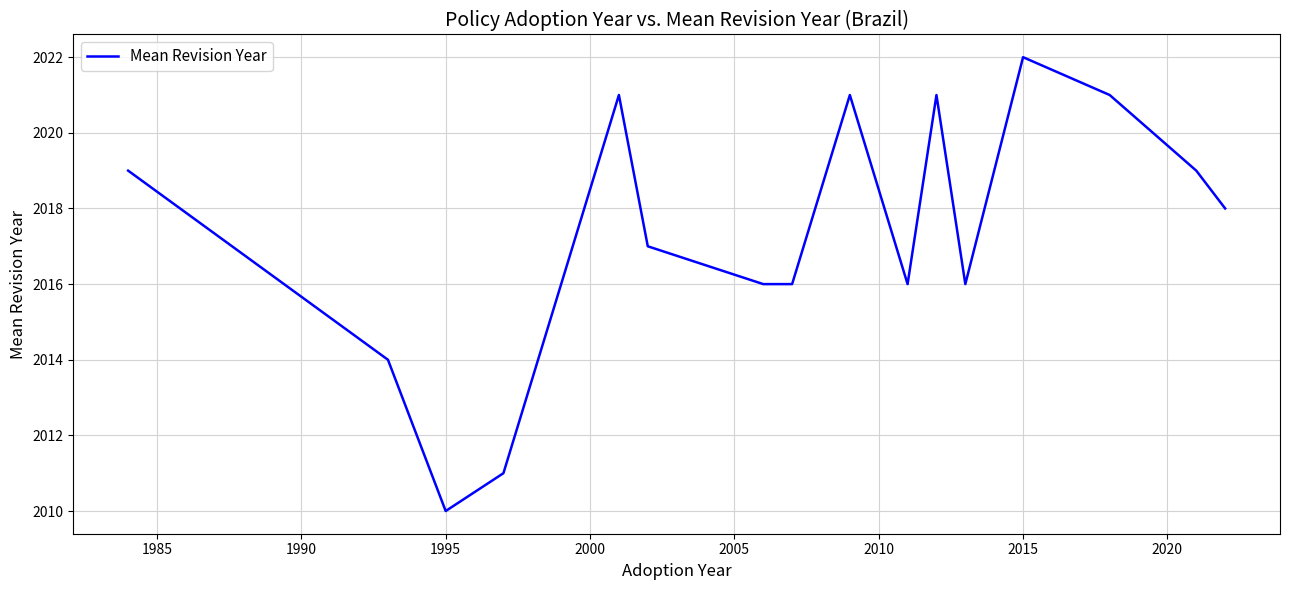

What is the maximum value shown in the chart?

2022.0